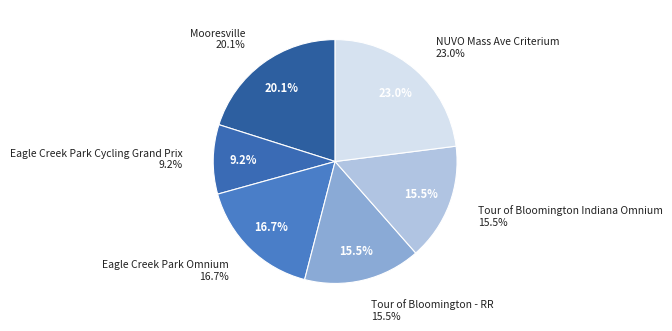

To the nearest percent, what portion does Eagle Creek Park Omnium represent?

17%